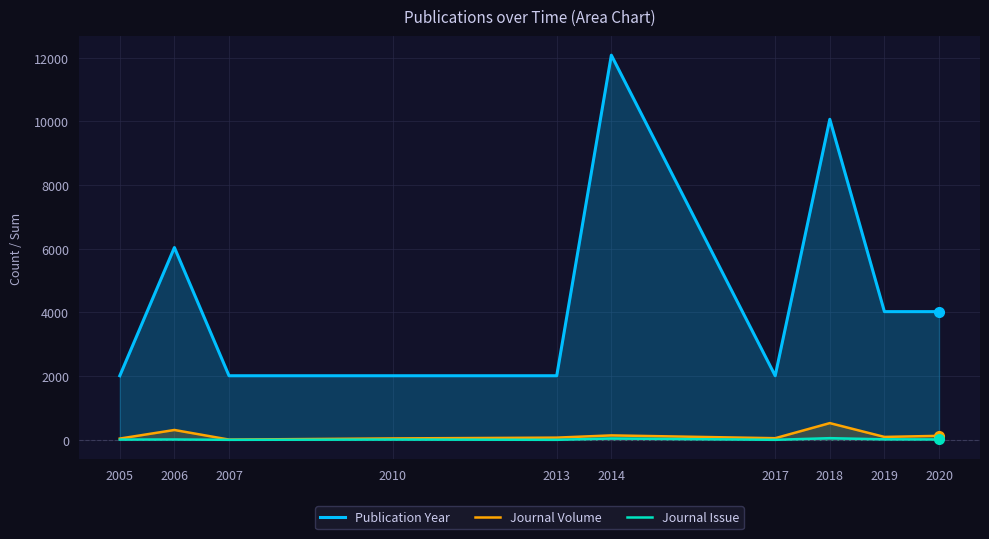

What value does the Publication Year series have at 2013, to the nearest 10?

2010